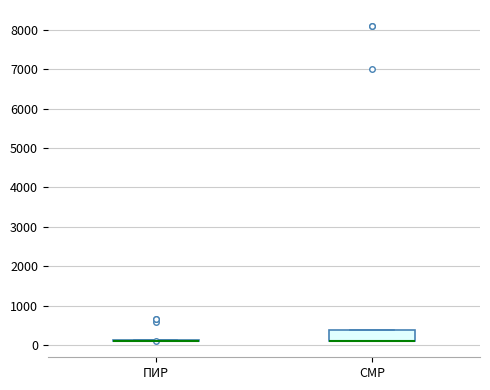

Where is the lower edge of the box for СМР on the y-axis? The values are not printed on the chart, so give them approximately, as read against the axis.

100